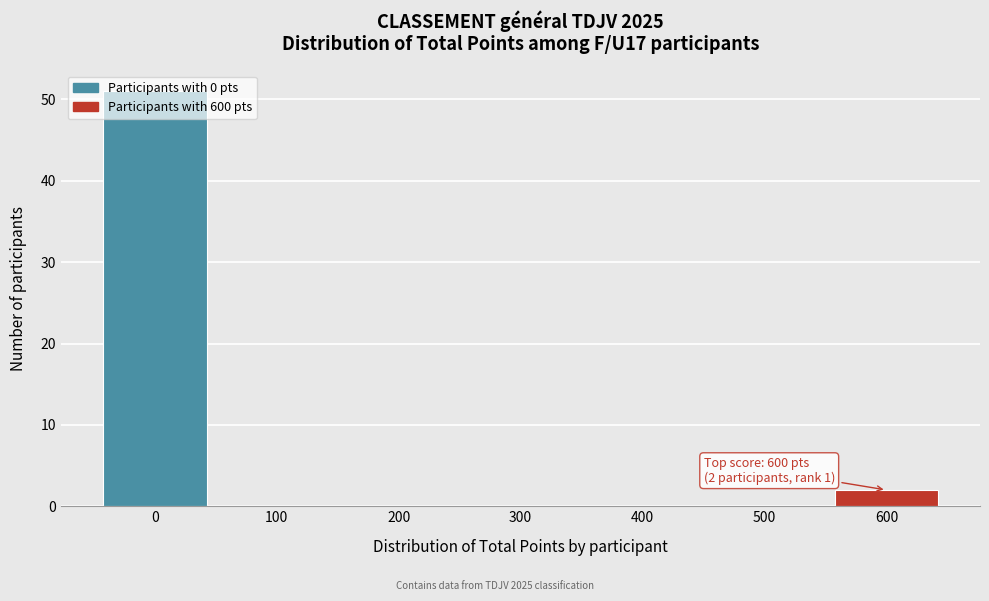

Where is the data nearest to the value 25?

600